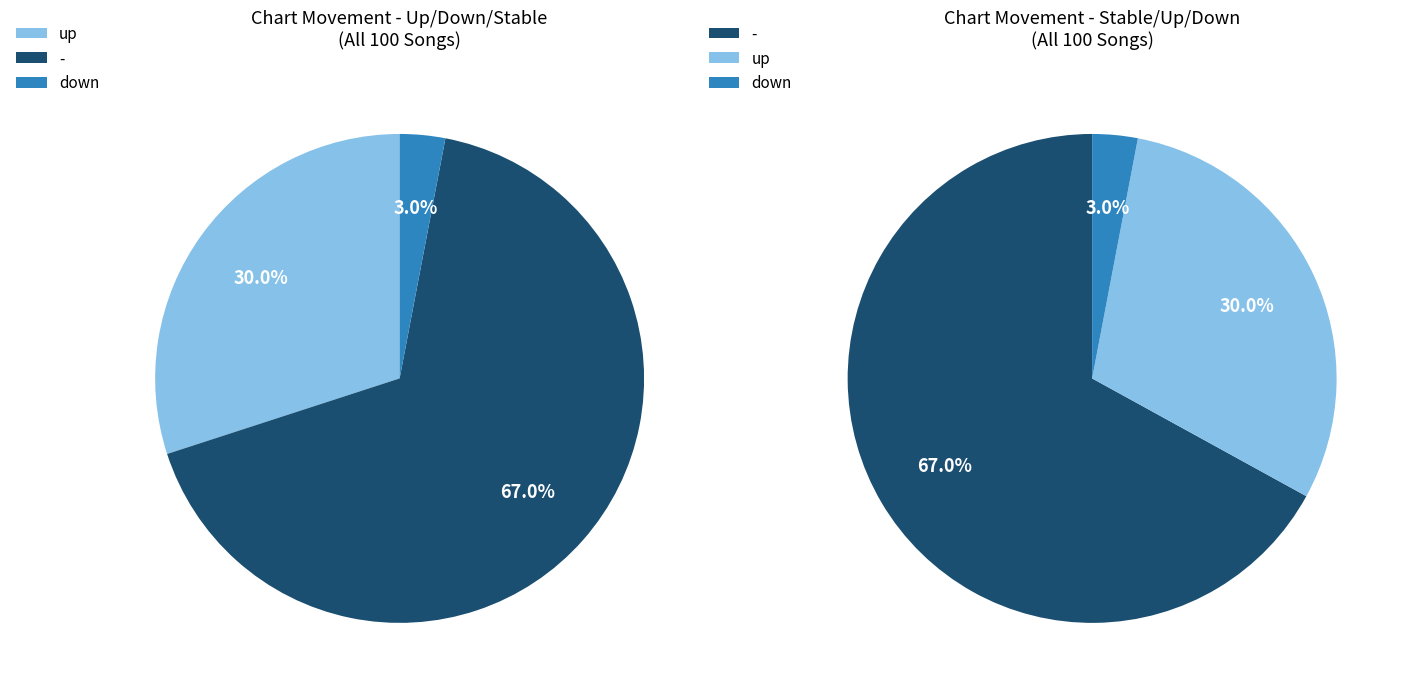

The up slice represents 39% of the pie. True or false?

False